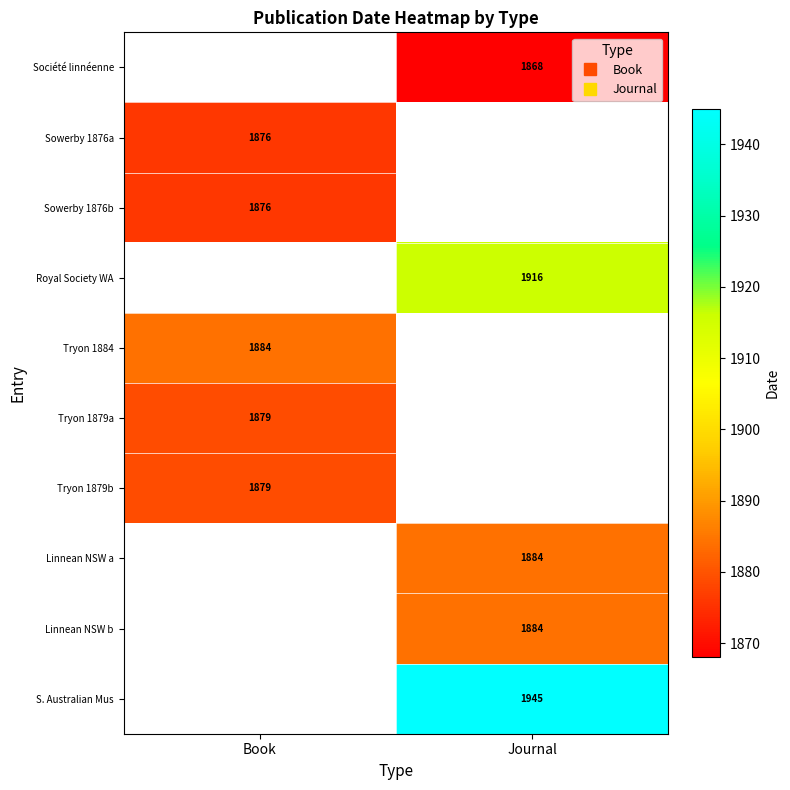

What is the maximum value for Tryon 1879b?

1879.0